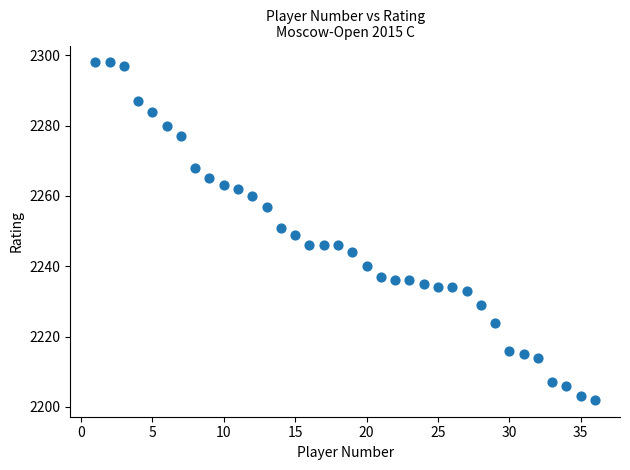

What is the range of X values (max minus min)?

35